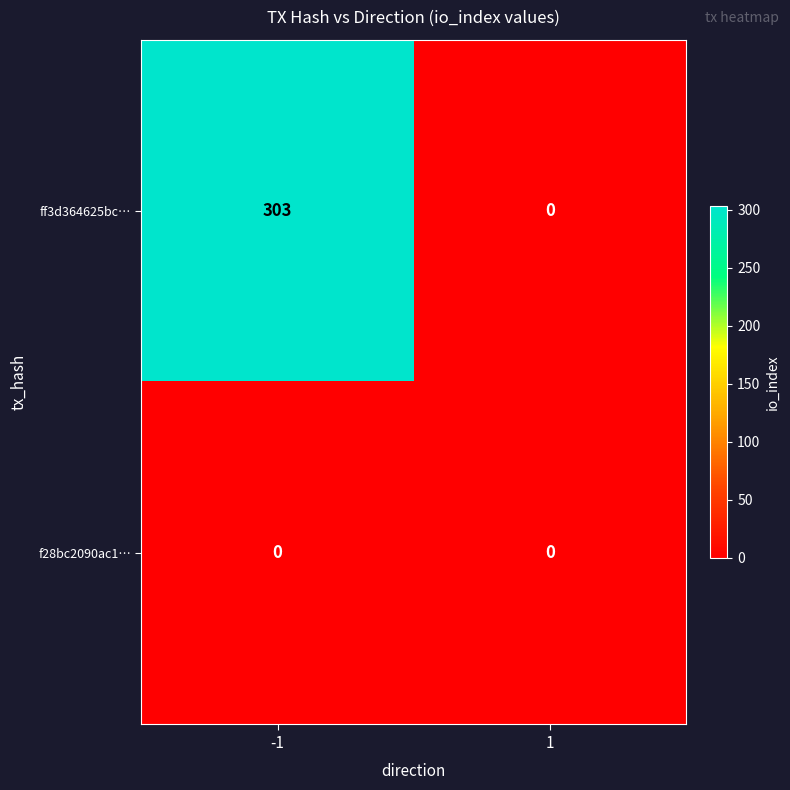

What is the difference between the ff3d364625bc… values at -1 and 1?

303